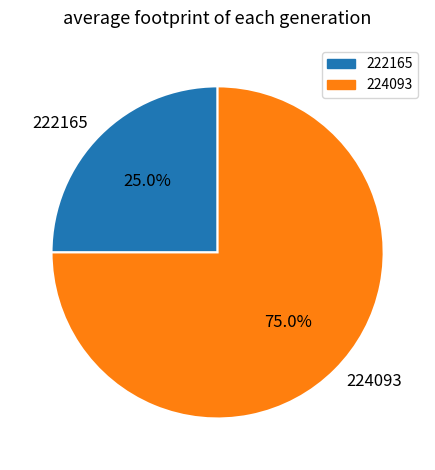

To the nearest percent, what is the difference between the largest and smallest slice percentages?

50%